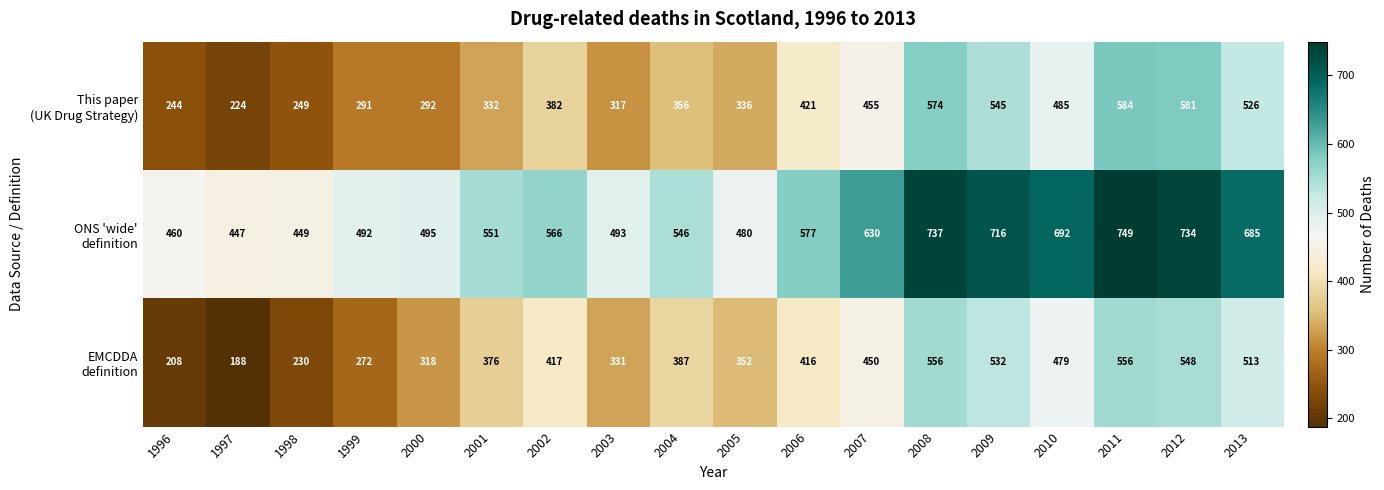

At which category does the chart reach its minimum across all series?

1997